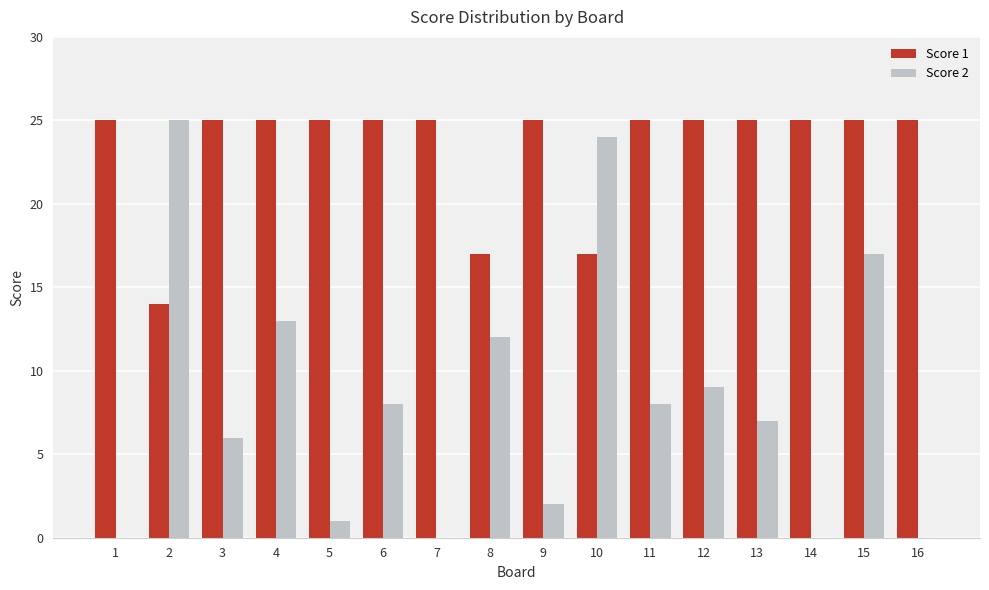

Between 4 and 7, which series saw the biggest shift?

Score 2